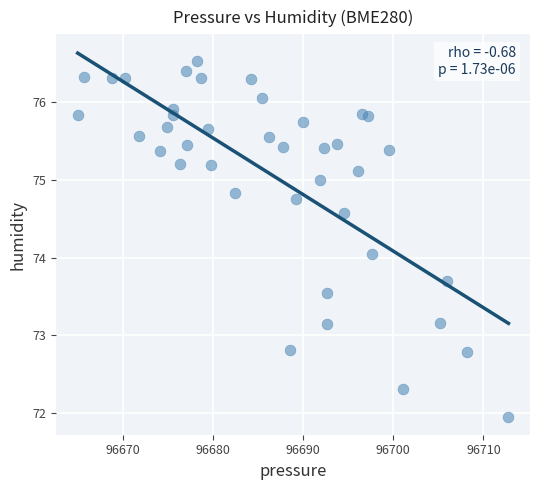

What is the range of Y values (max minus min)?

4.6